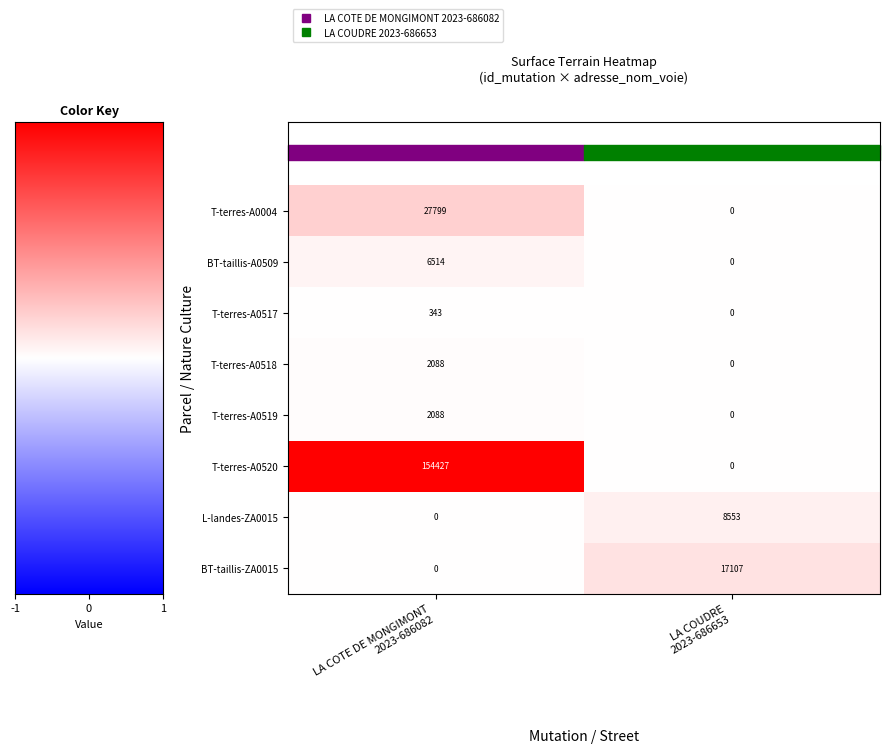

What is the greatest value displayed?

154427